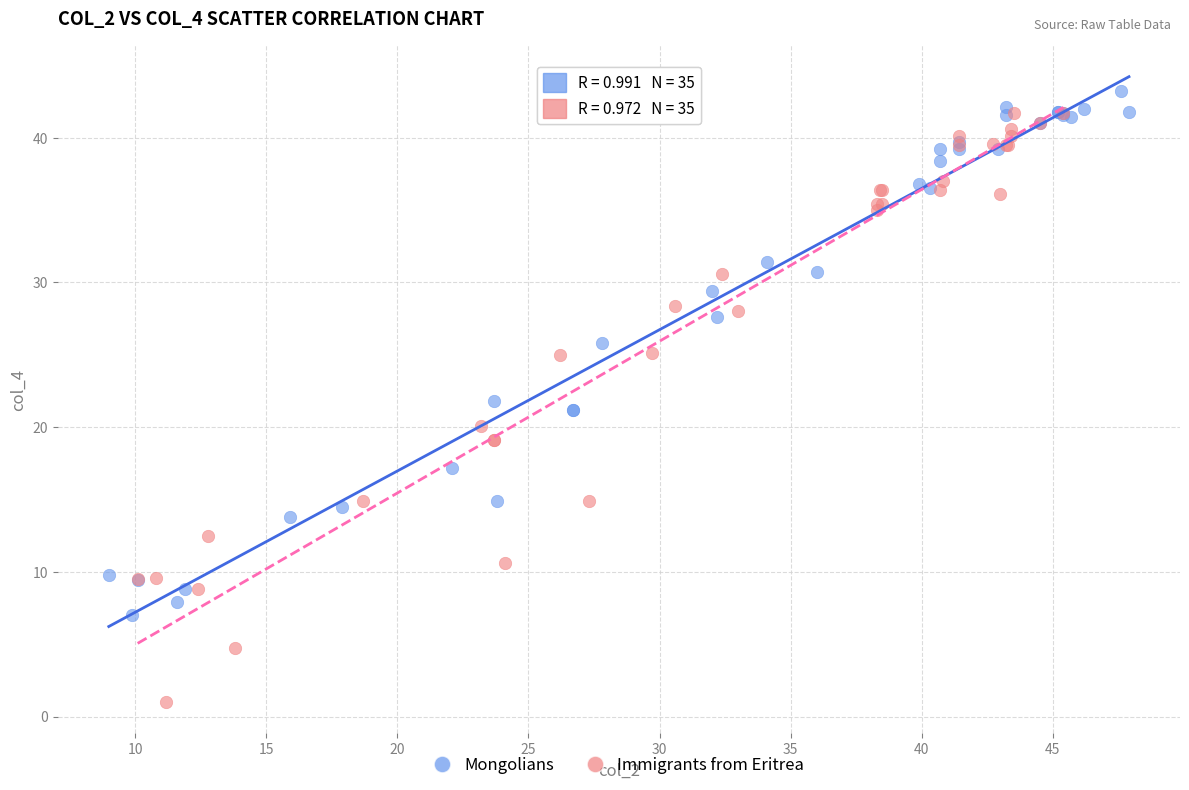

Which series reaches the maximum Y coordinate?

Mongolians